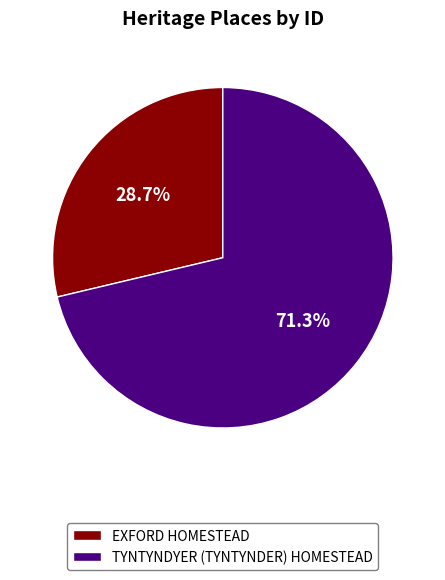

The TYNTYNDYER (TYNTYNDER) HOMESTEAD slice represents 71% of the pie. True or false?

True